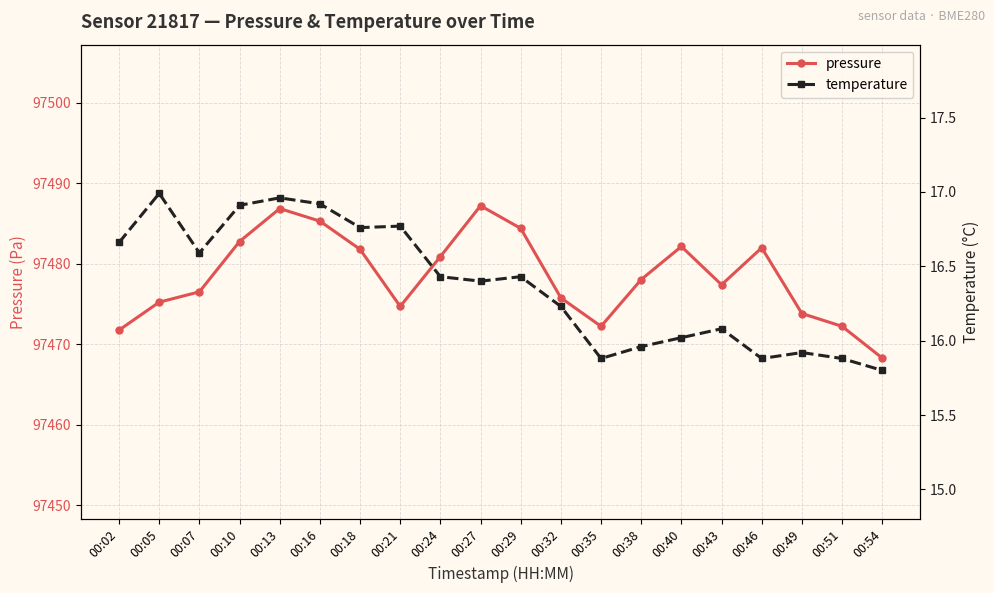

What is the value of the pressure point at the 8th from the left?

97474.7